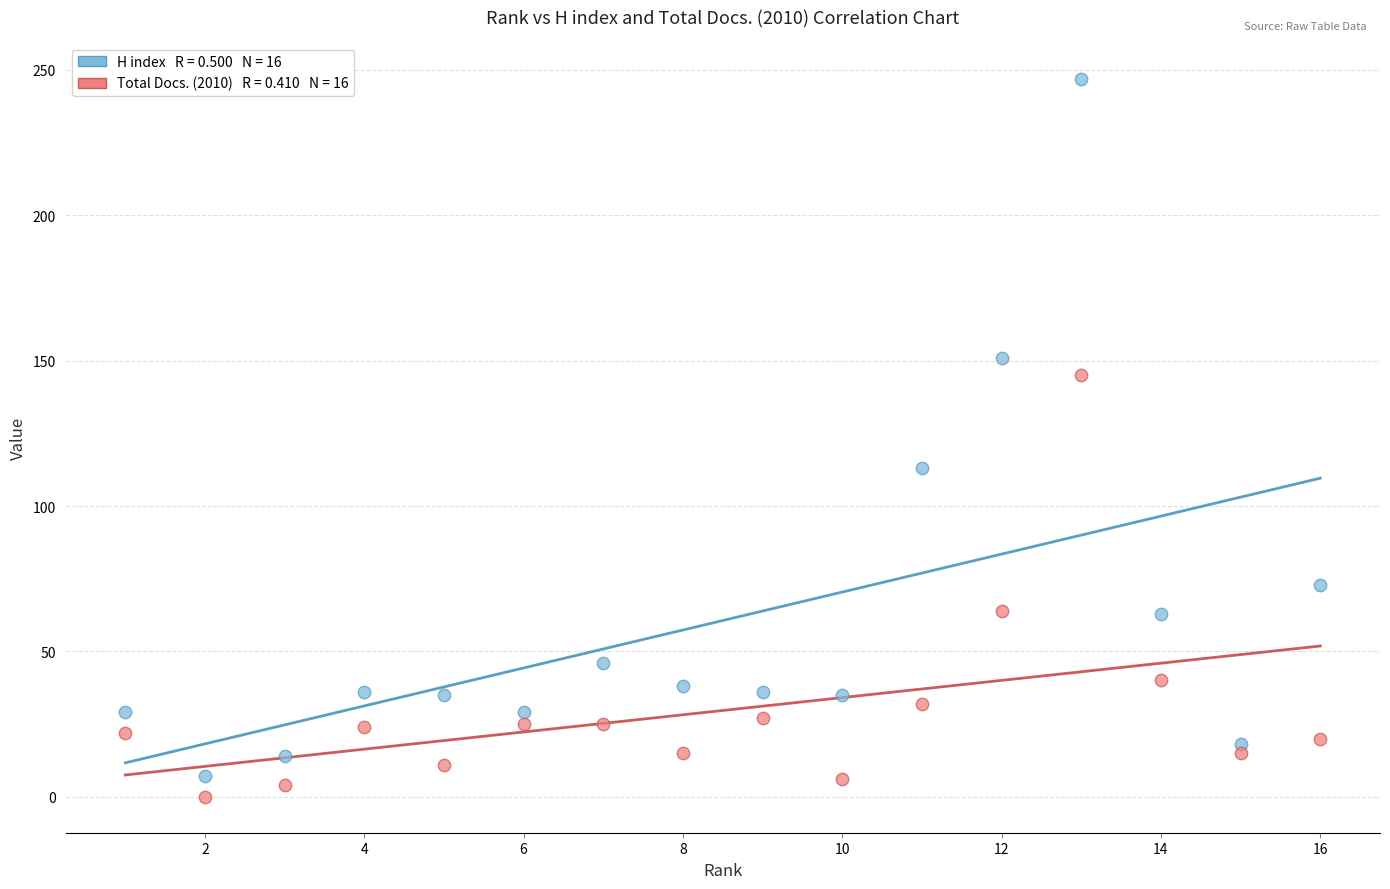

Across all data points, what is the range of Y values (max minus min)?

247